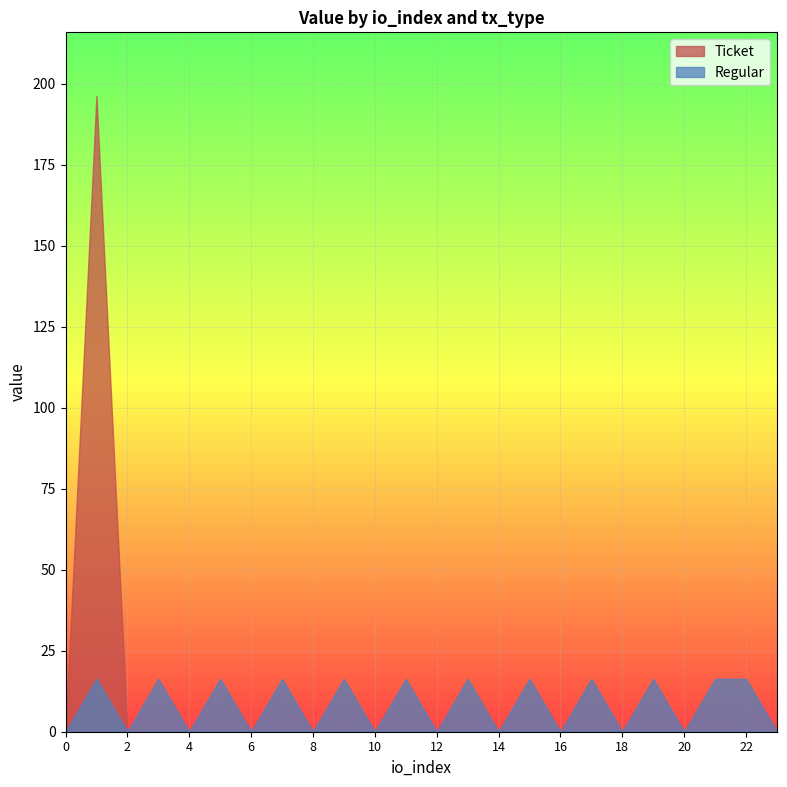

What is the greatest value displayed?

196.3